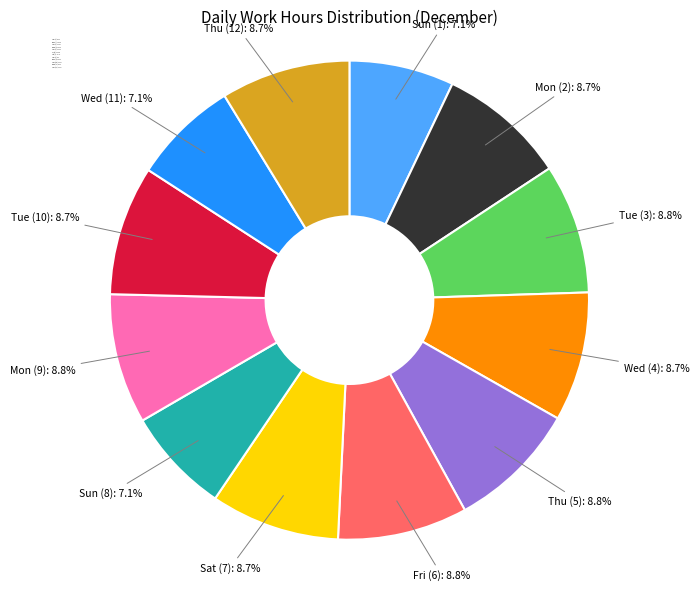

Approximately how many times larger is the value at Thu (5): 11.31 compared to Wed (4): 11.25?

1.0